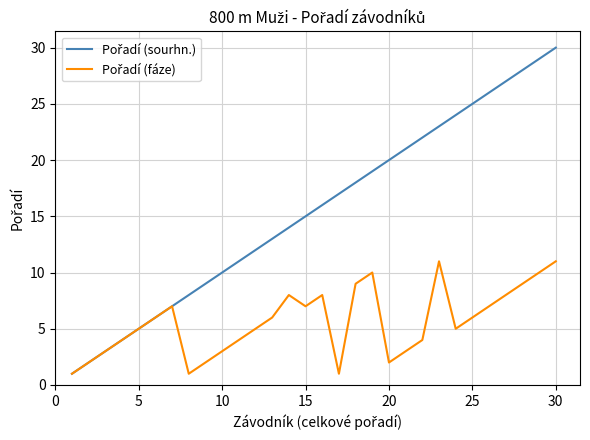

At which category does the chart reach its peak across all series?

30